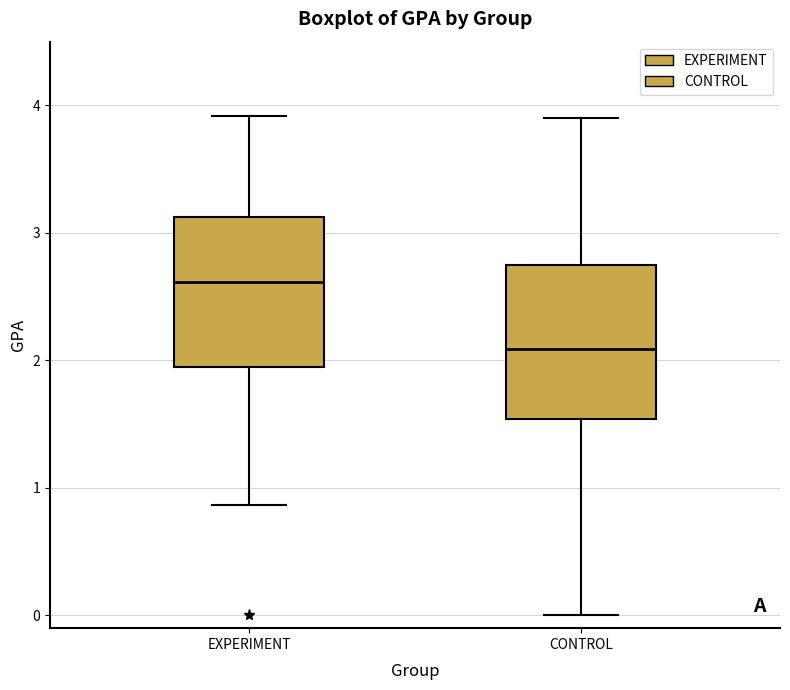

Where is the lower edge of the box for EXPERIMENT on the y-axis? The values are not printed on the chart, so give them approximately, as read against the axis.

1.9